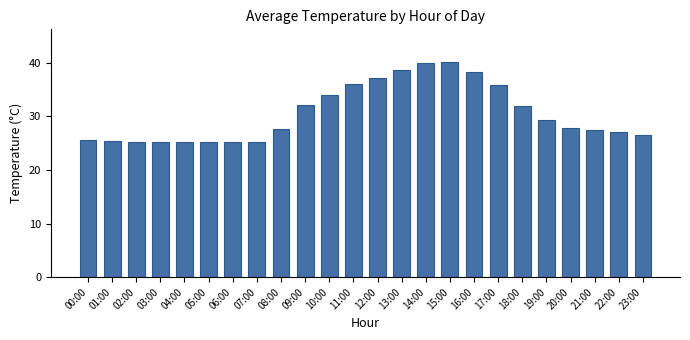

What is the maximum value shown in the chart?

40.2